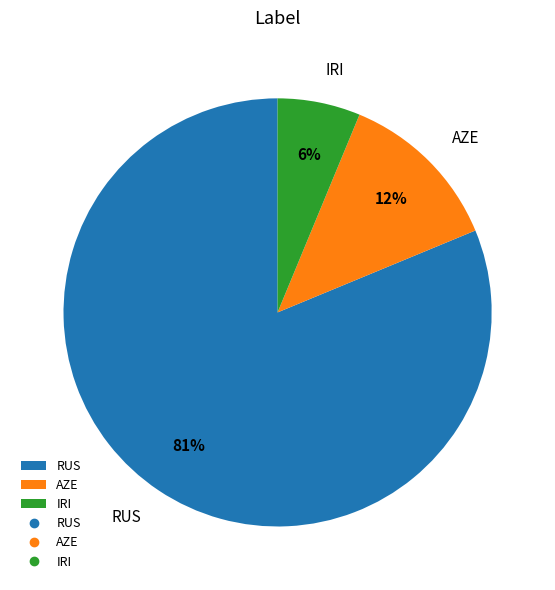

How many slices are in this pie chart?

3